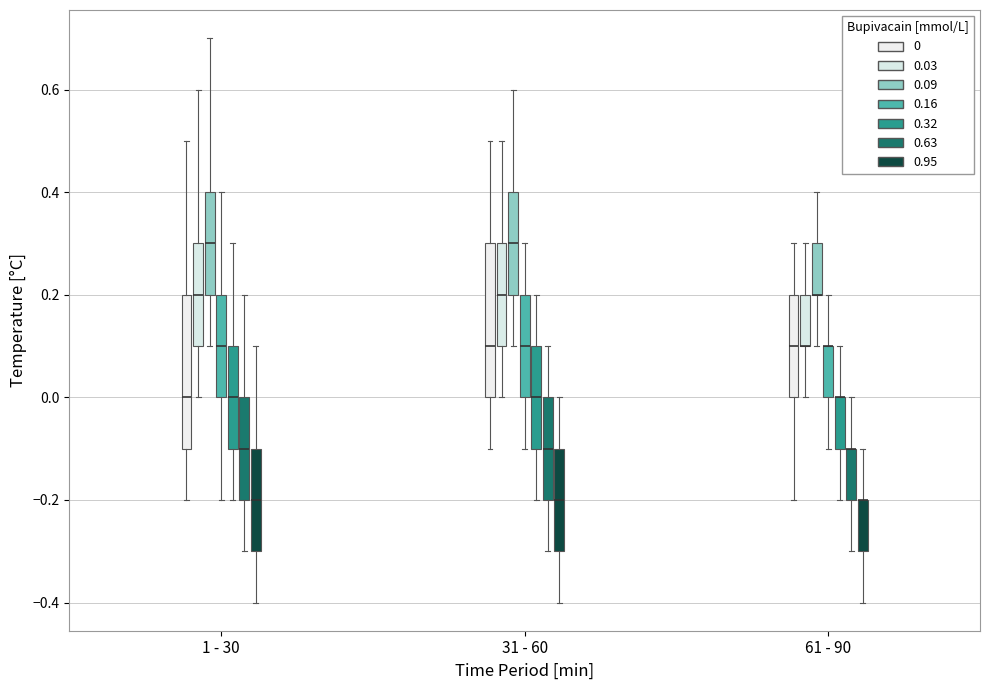

Reading left to right, read every box against the y-axis: the position of its median line, the range the box covers, and the ends of its whiskers. The values are not printed on the chart, so give them approximately, as read against the axis.

1 - 30 (0): median 0.0, box -0.1 to 0.2, whiskers -0.2 to 0.5
1 - 30 (0.03): median 0.2, box 0.1 to 0.3, whiskers 0.0 to 0.6
1 - 30 (0.09): median 0.3, box 0.2 to 0.4, whiskers 0.1 to 0.7
1 - 30 (0.16): median 0.1, box 0.0 to 0.2, whiskers -0.2 to 0.4
1 - 30 (0.32): median 0.0, box -0.1 to 0.1, whiskers -0.2 to 0.3
1 - 30 (0.63): median -0.1, box -0.2 to 0.0, whiskers -0.3 to 0.2
1 - 30 (0.95): median -0.2, box -0.3 to -0.1, whiskers -0.4 to 0.1
31 - 60 (0): median 0.1, box 0.0 to 0.3, whiskers -0.1 to 0.5
31 - 60 (0.03): median 0.2, box 0.1 to 0.3, whiskers 0.0 to 0.5
31 - 60 (0.09): median 0.3, box 0.2 to 0.4, whiskers 0.1 to 0.6
31 - 60 (0.16): median 0.1, box 0.0 to 0.2, whiskers -0.1 to 0.3
31 - 60 (0.32): median 0.0, box -0.1 to 0.1, whiskers -0.2 to 0.2
31 - 60 (0.63): median -0.1, box -0.2 to 0.0, whiskers -0.3 to 0.1
31 - 60 (0.95): median -0.2, box -0.3 to -0.1, whiskers -0.4 to 0.0
61 - 90 (0): median 0.1, box 0.0 to 0.2, whiskers -0.2 to 0.3
61 - 90 (0.03): median 0.1 (drawn on the box's lower edge), box 0.1 to 0.2, whiskers 0.0 to 0.3
61 - 90 (0.09): median 0.2 (drawn on the box's lower edge), box 0.2 to 0.3, whiskers 0.1 to 0.4
61 - 90 (0.16): median 0.1 (drawn on the box's upper edge), box 0.0 to 0.1, whiskers -0.1 to 0.2
61 - 90 (0.32): median 0.0 (drawn on the box's upper edge), box -0.1 to 0.0, whiskers -0.2 to 0.1
61 - 90 (0.63): median -0.1 (drawn on the box's upper edge), box -0.2 to -0.1, whiskers -0.3 to 0.0
61 - 90 (0.95): median -0.2 (drawn on the box's upper edge), box -0.3 to -0.2, whiskers -0.4 to -0.1